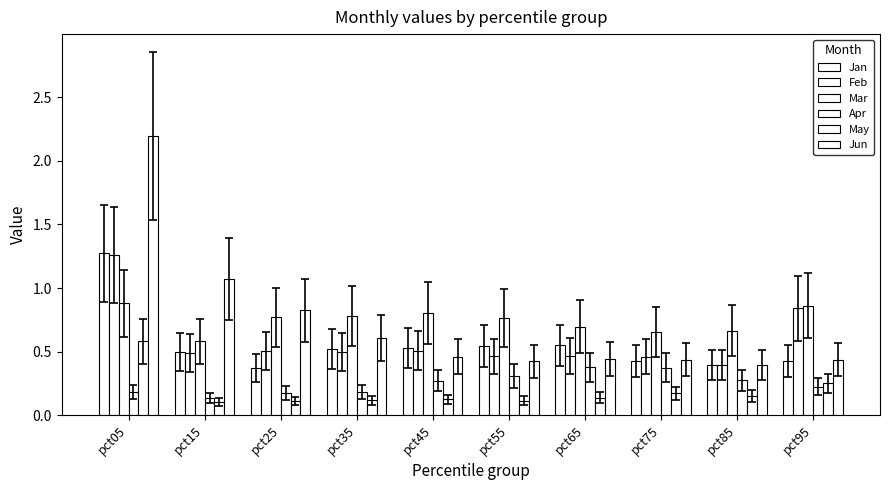

Are the bars horizontal?

No